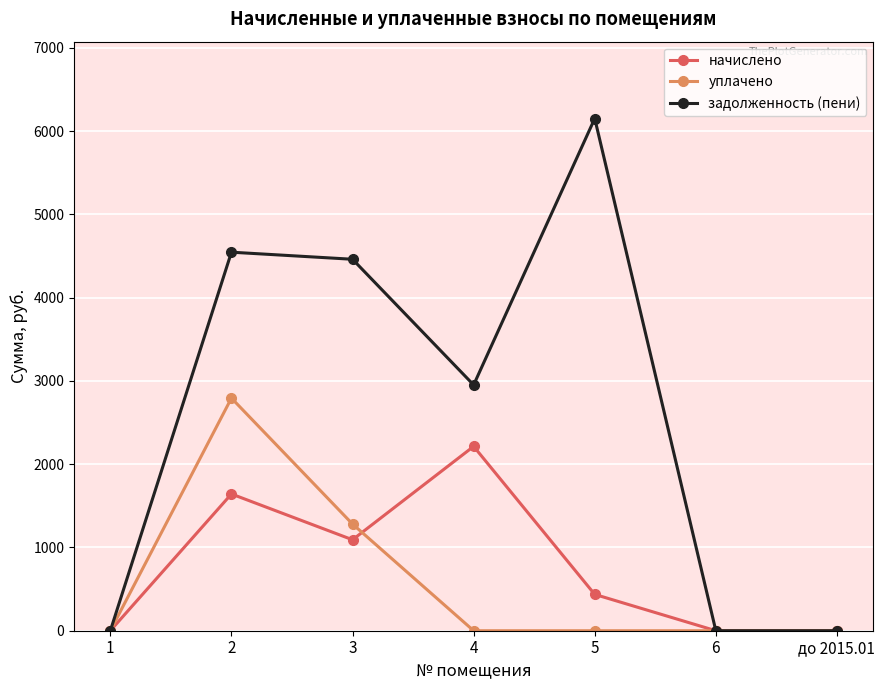

Which series changed the most between 3 and до 2015.01?

задолженность (пени)